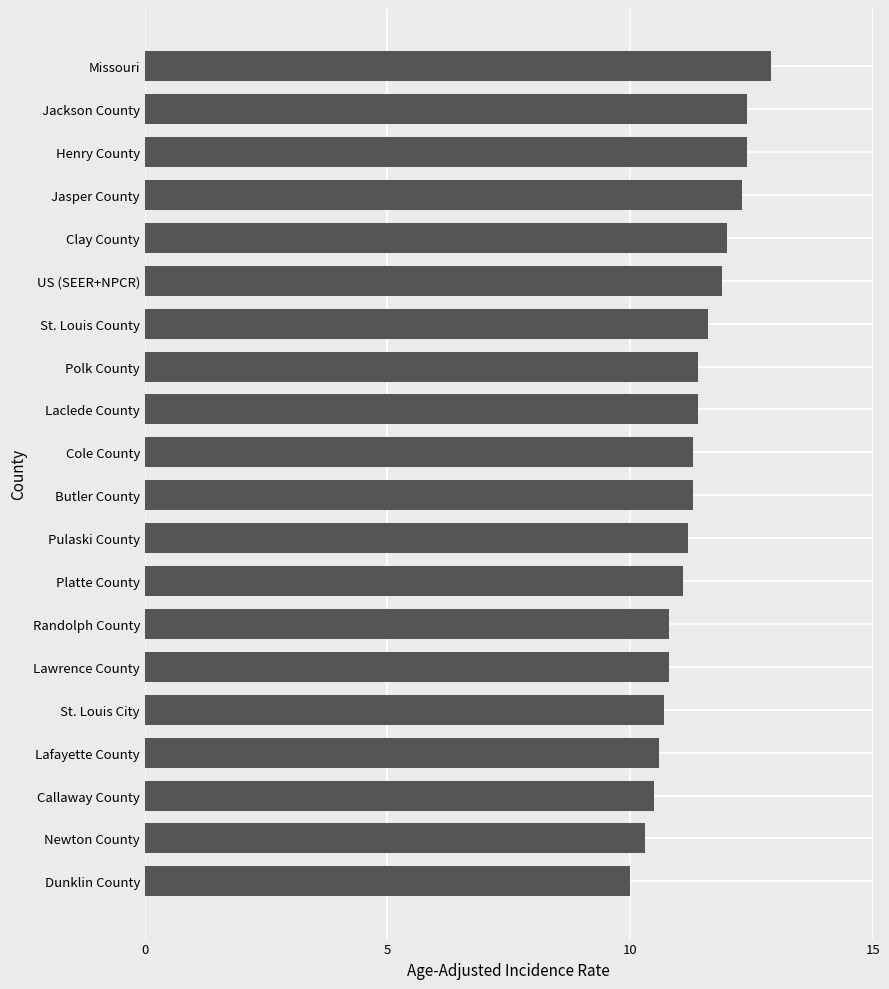

Which has a higher value, Randolph County or Butler County?

Butler County